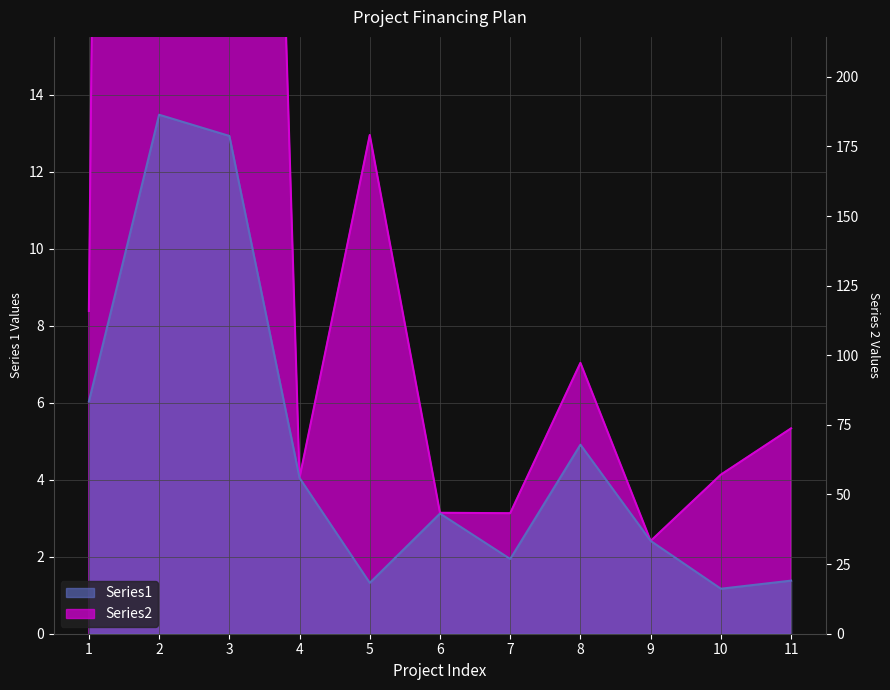

True or false: Series2 and Series1 intersect in this chart.

False